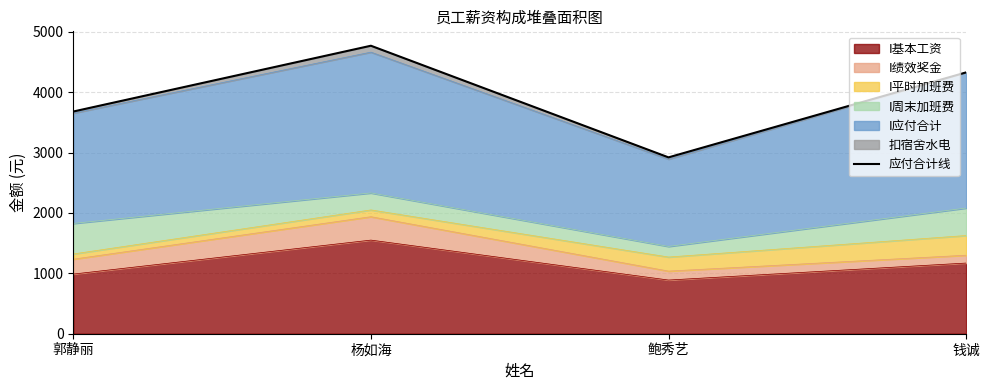

What is the value of the 1st point from the left?

3679.1